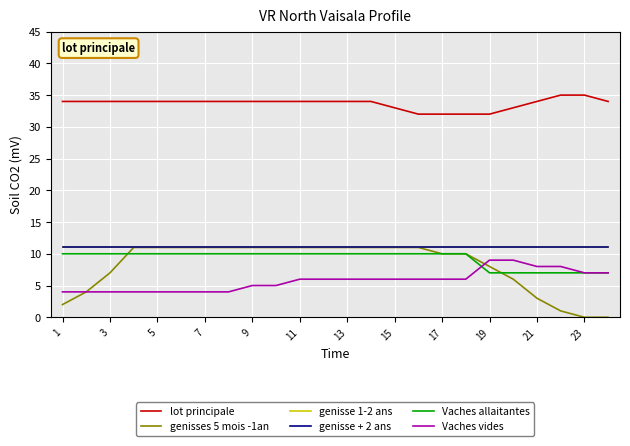

Does the chart have visible grid lines?

Yes